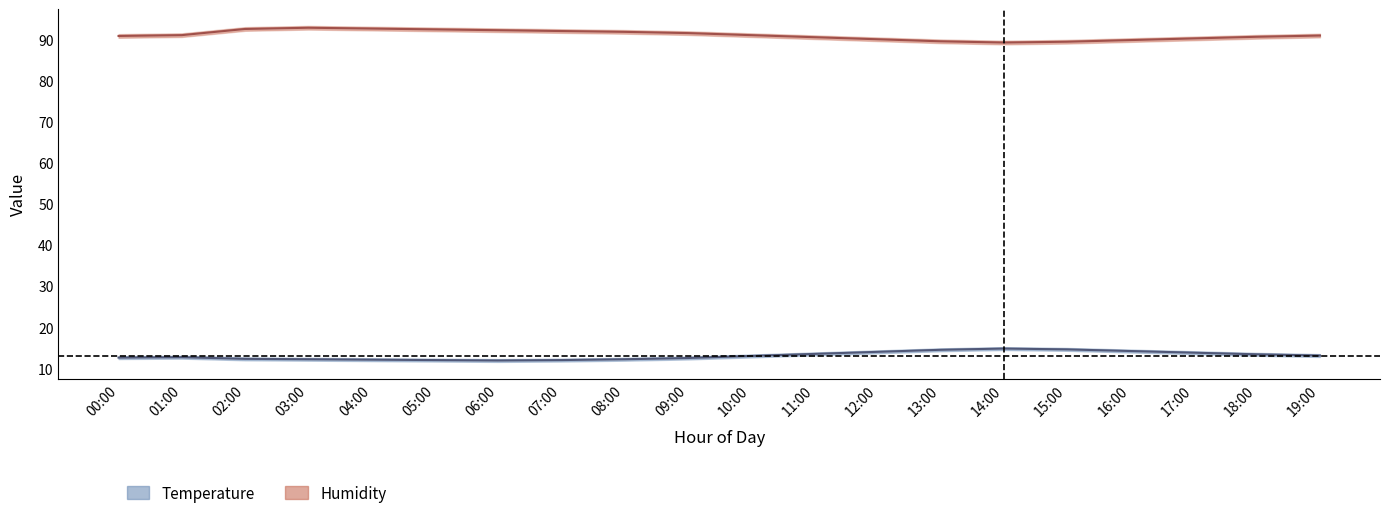

In humidity_lower, how many points are higher than both neighbors (excluding endpoints)?

1